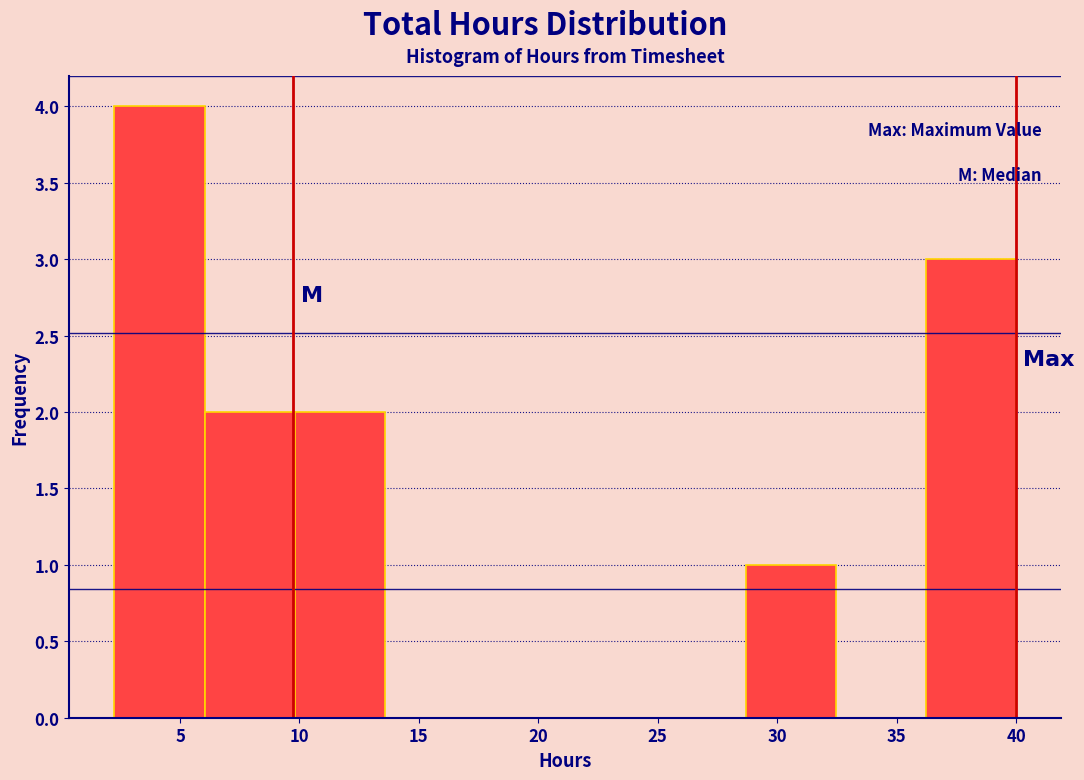

Which range on the x-axis has the tallest bar?

2.5 to 6.0